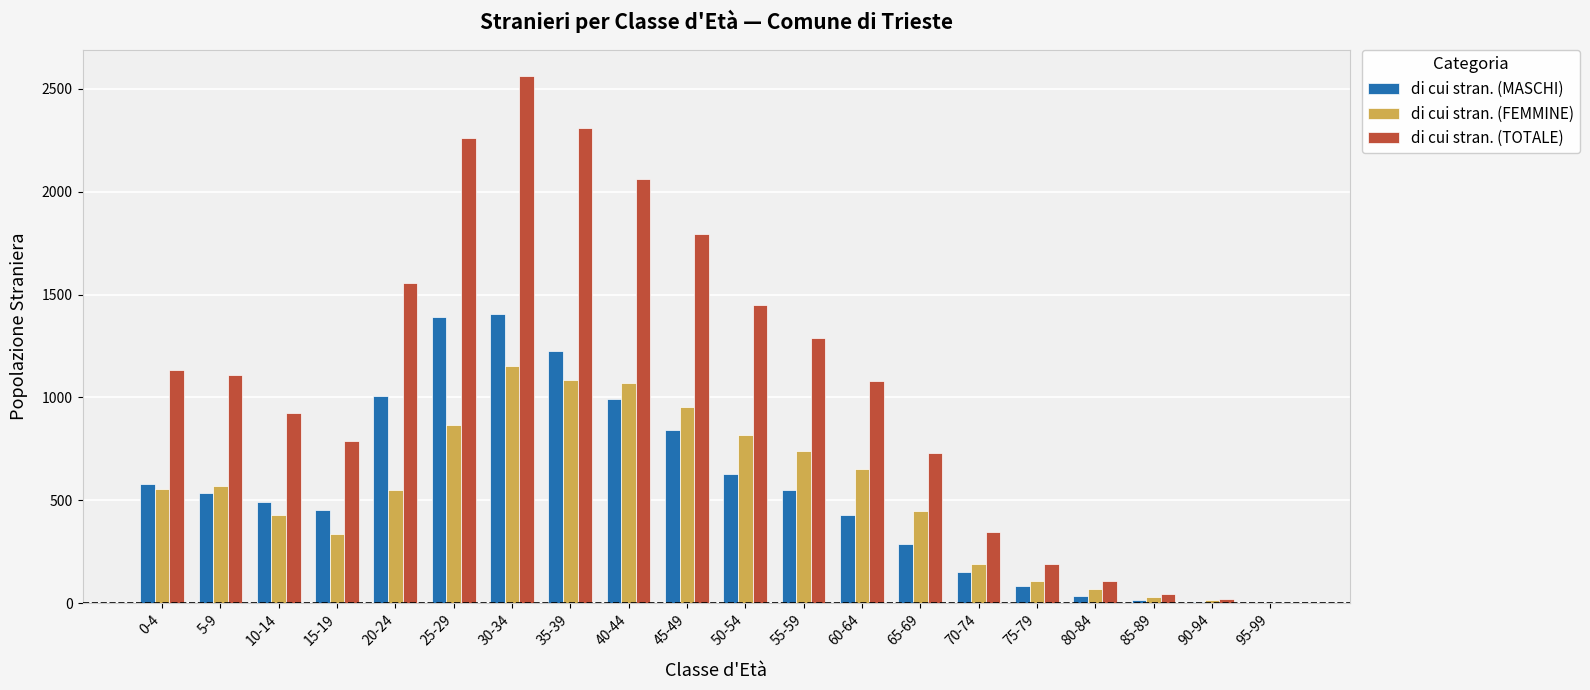

The value of di cui stran. (TOTALE) at 50-54 is 917. True or false?

False